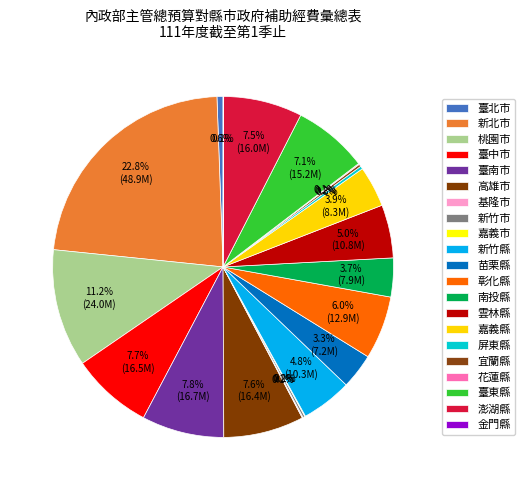

What is the ratio of the value at 澎湖縣 to the value at 嘉義縣?

1.9